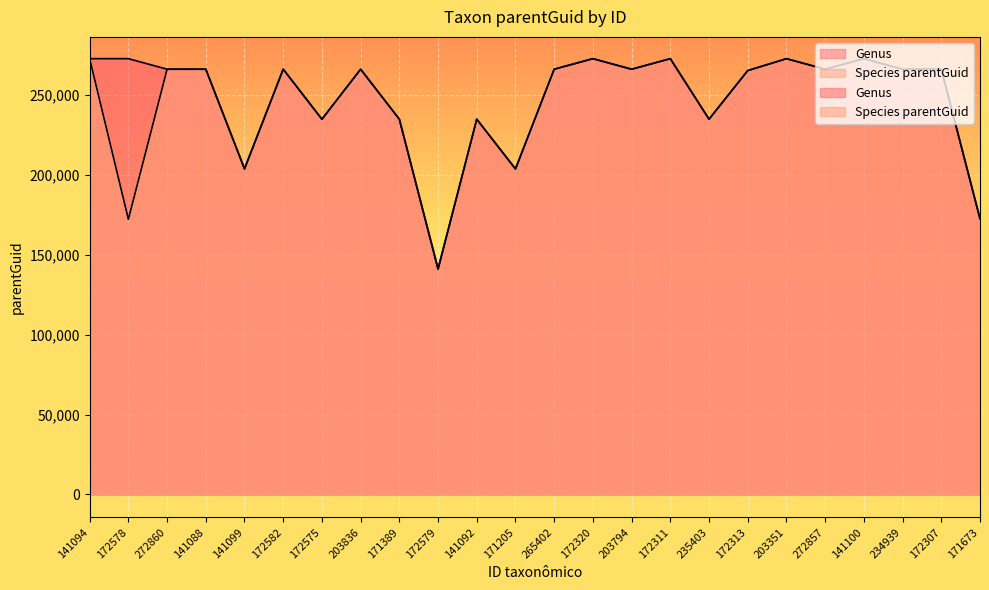

Is the value of Genus at 141099 greater than the value of Species parentGuid at 272857?

No